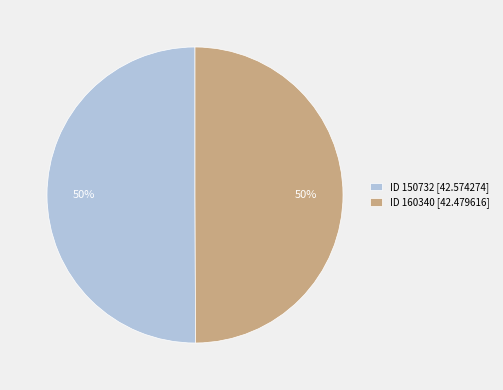

What is the ratio of the value at ID 150732 [42.574274] to the value at ID 160340 [42.479616]?

1.0